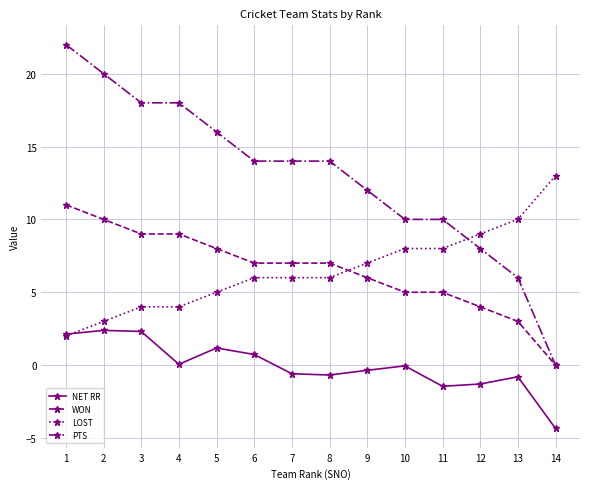

True or false: PTS and NET RR intersect in this chart.

False